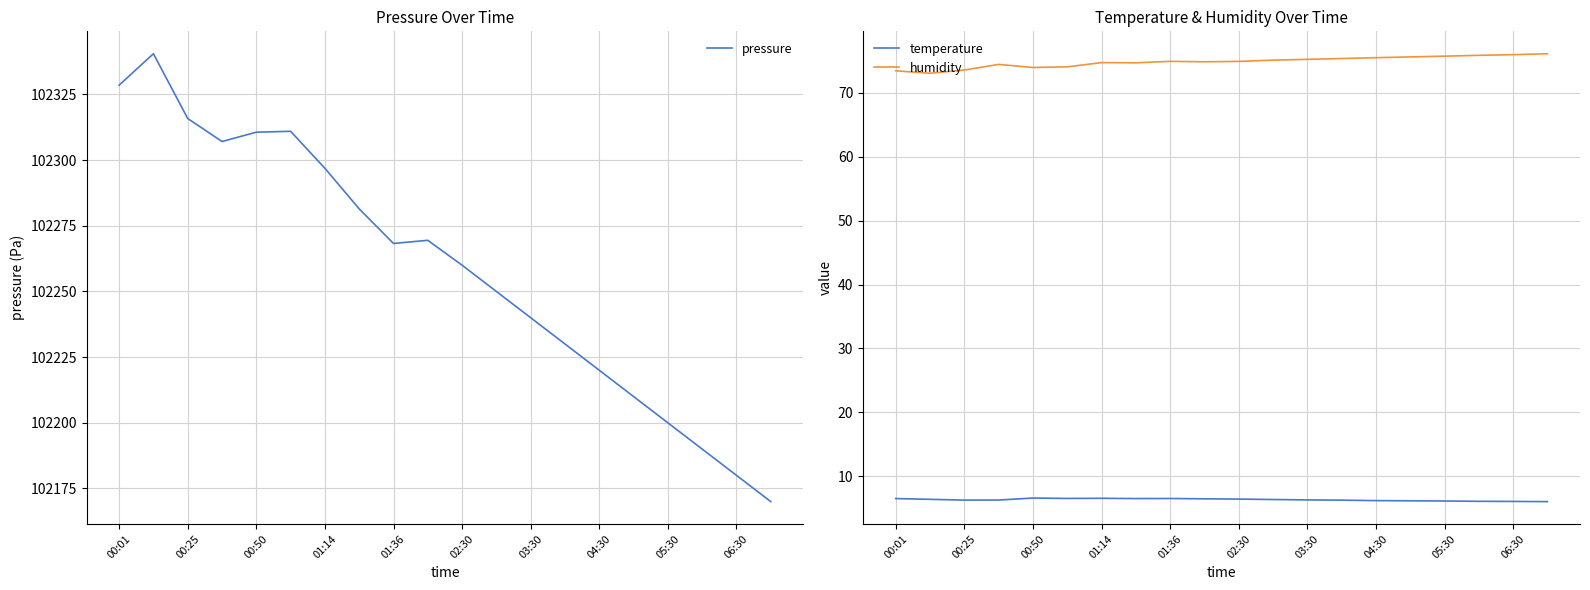

True or false: humidity and temperature intersect in this chart.

False